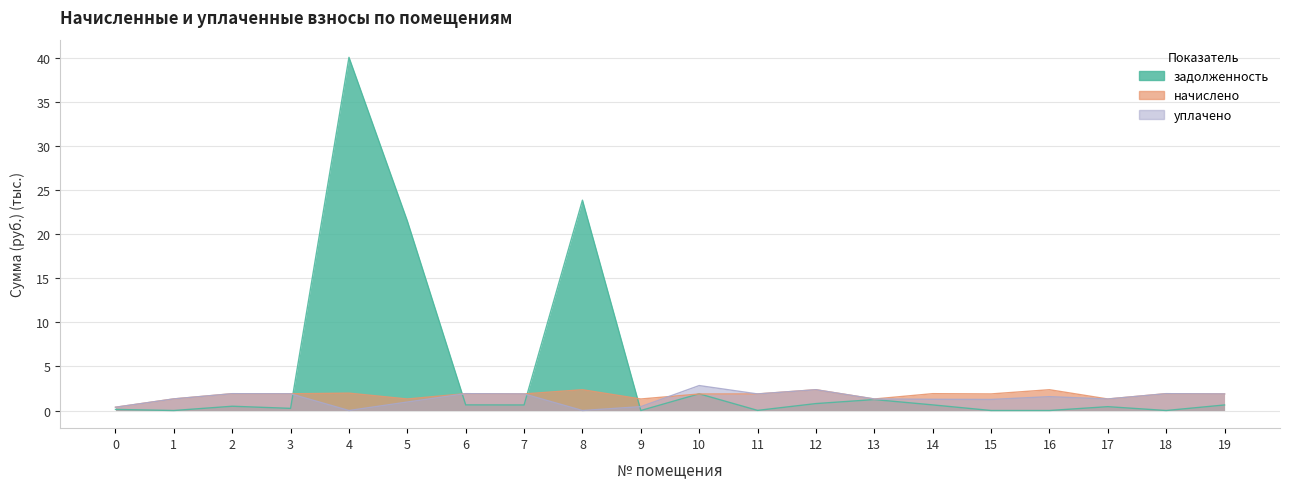

True or false: начислено has a value of 3.1 at 15.

False